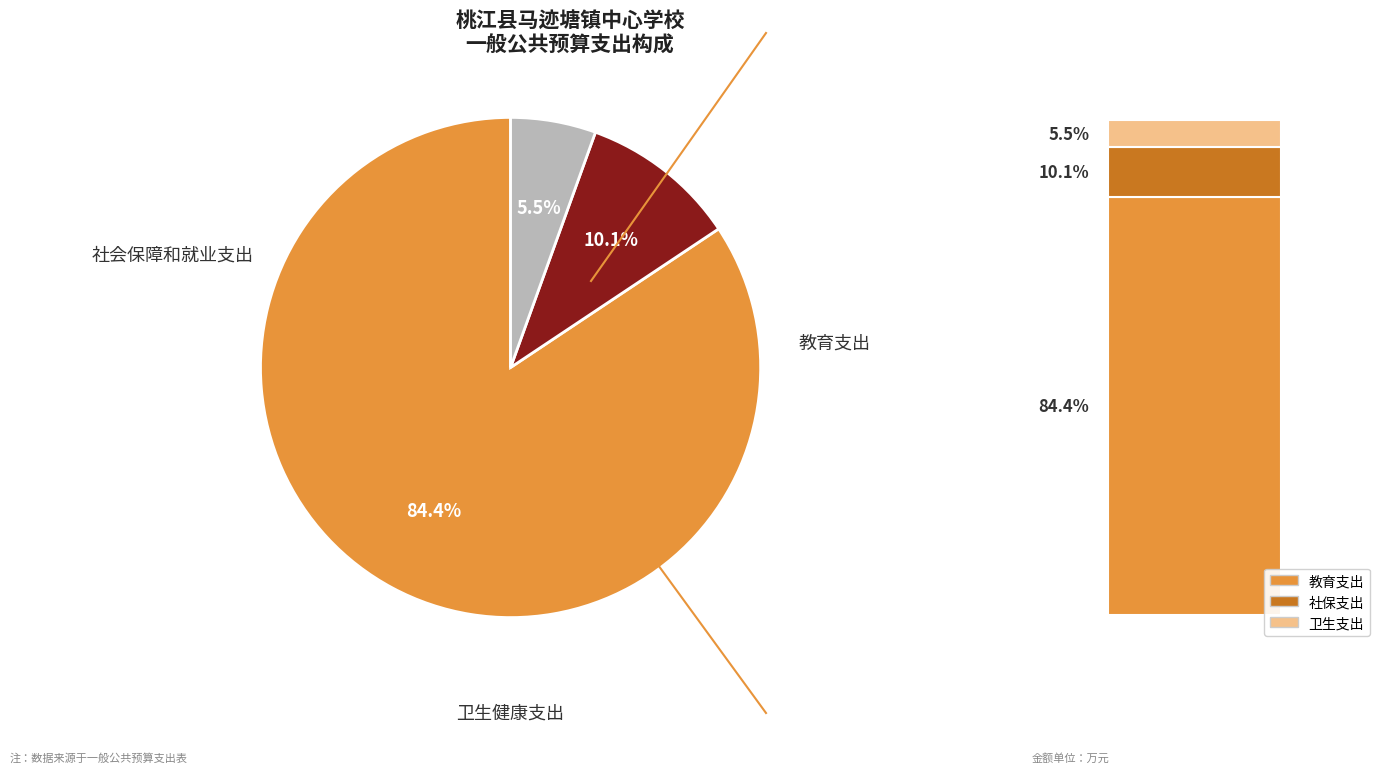

Is there a majority slice in this chart?

Yes